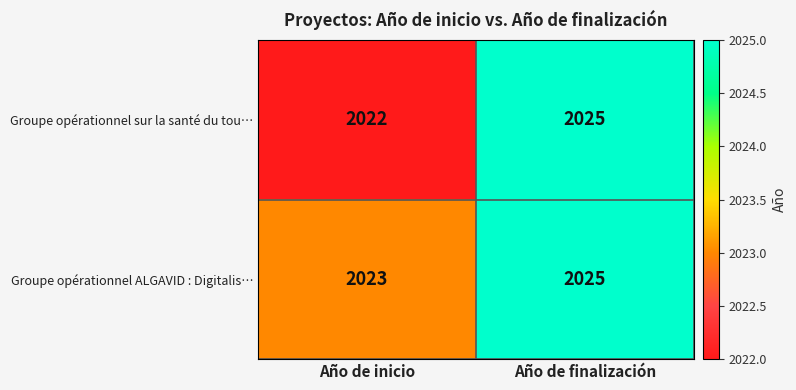

Is it true that Groupe opérationnel sur la santé du tou… equals 2022 at Año de inicio?

True